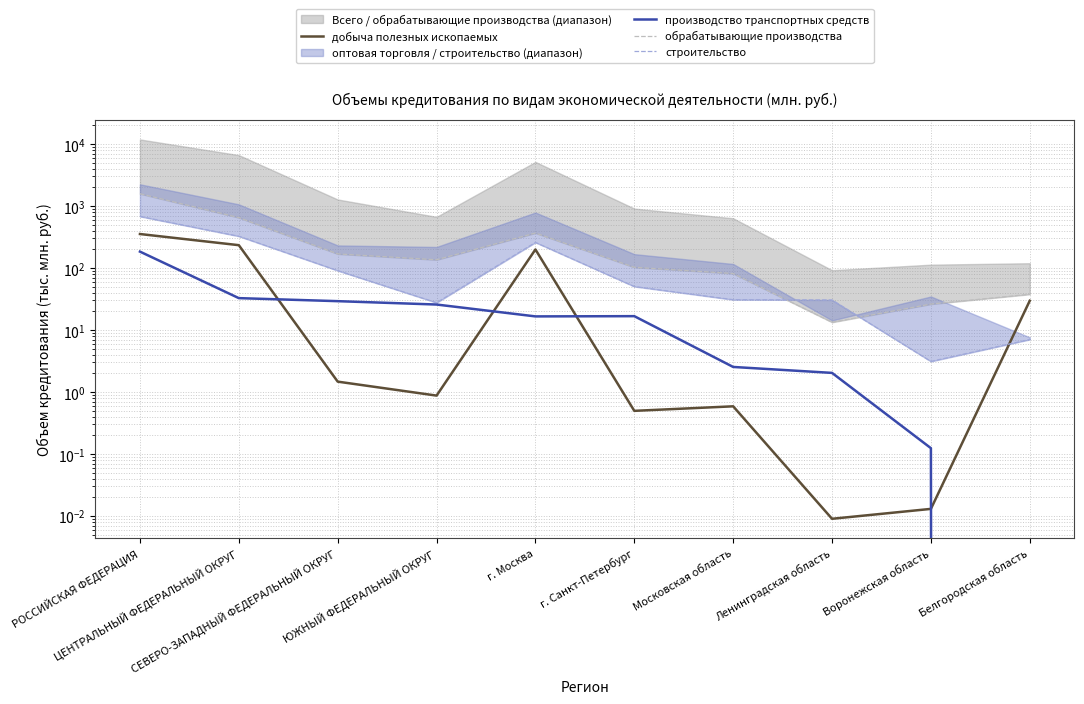

At which label does производство транспортных средств reach its peak?

РОССИЙСКАЯ ФЕДЕРАЦИЯ